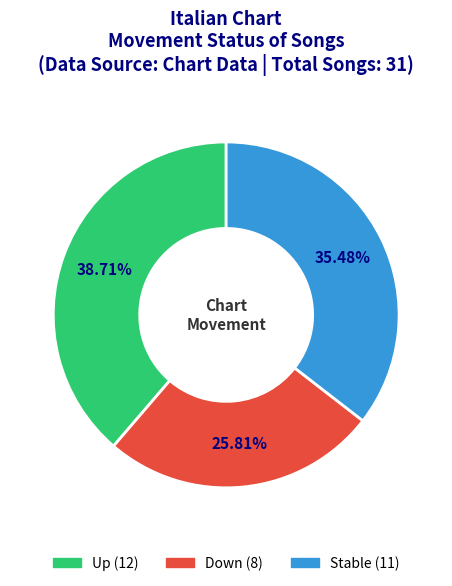

How many slices are in this pie chart?

3